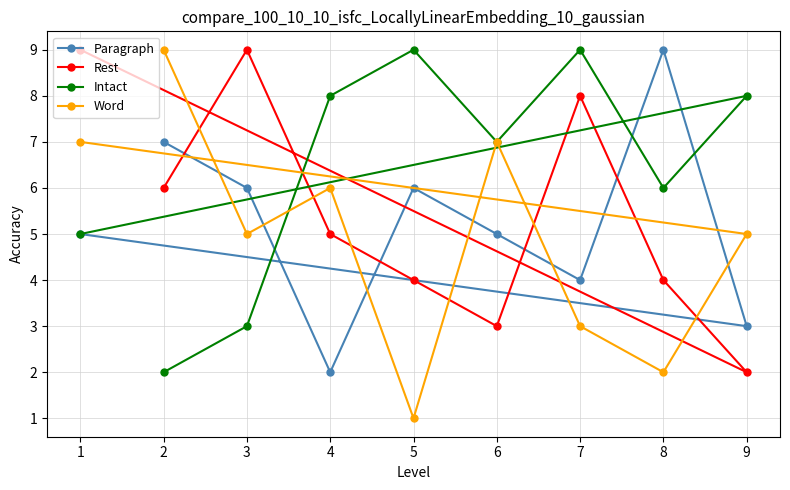

What is the difference between the maximum and minimum values in the Rest series?

7